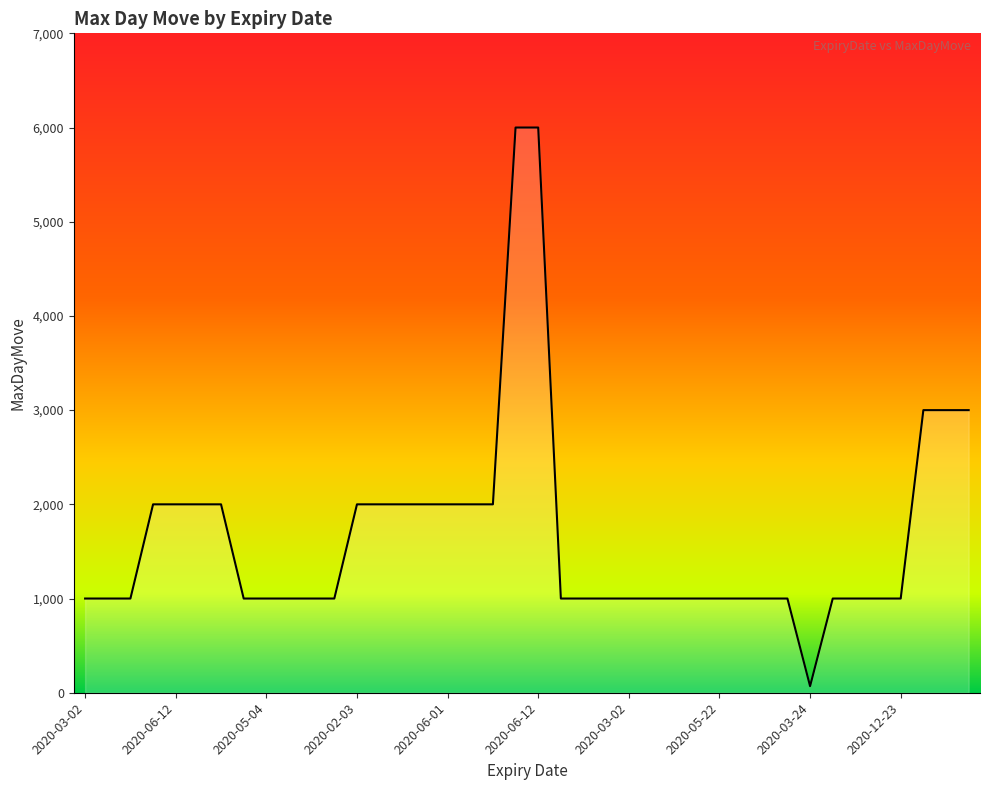

What is the greatest value displayed?

6000